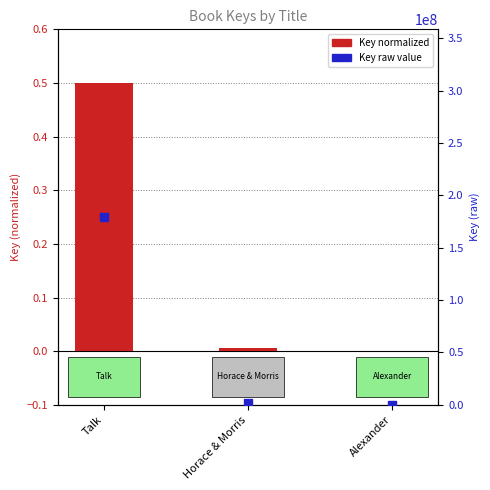

What are all the series names shown in the legend?

Key (normalized), Key (raw value)